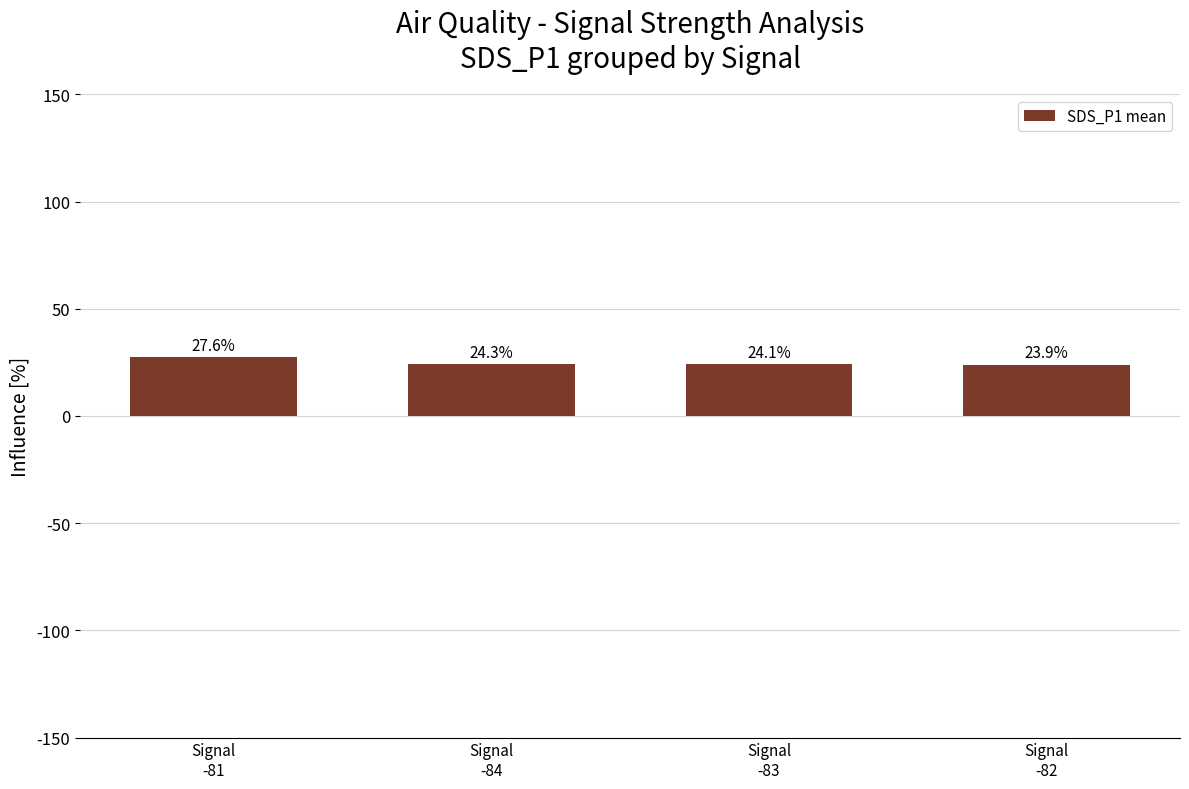

What is the label of the 1st bar from the right?

Signal
-82